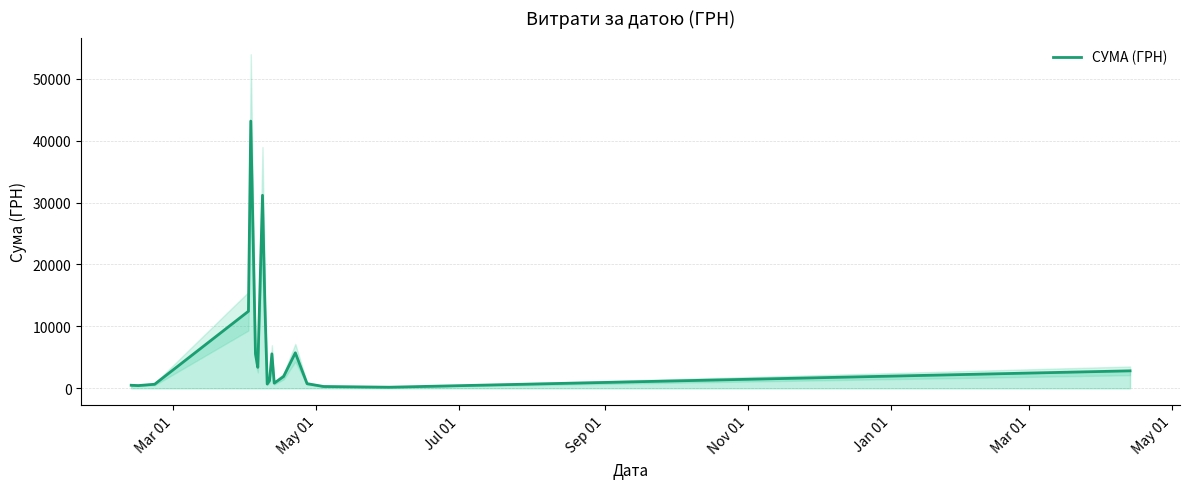

What is the minimum value shown in the chart?

176.0